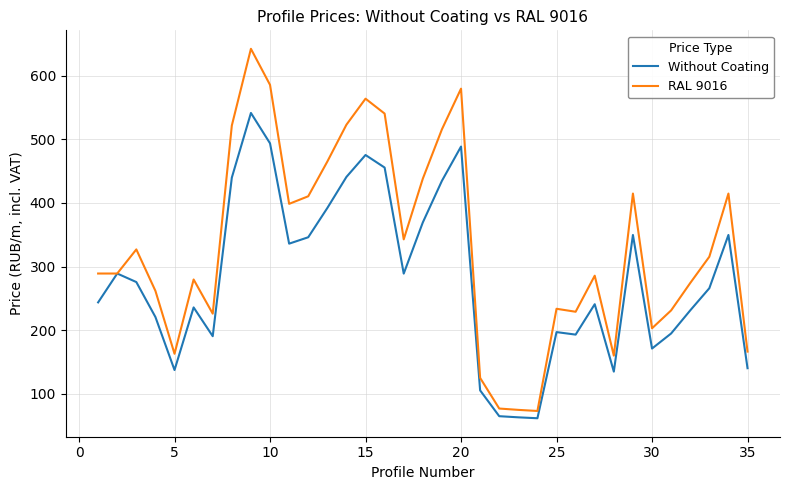

Which series has the largest total across all categories?

RAL 9016